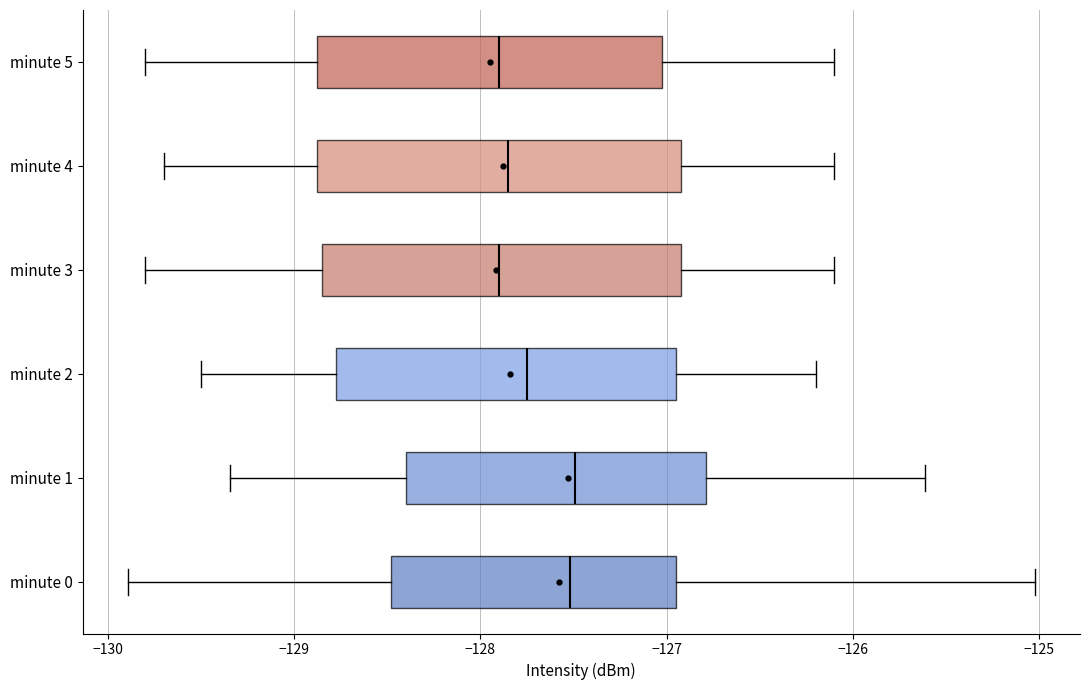

Where does the left whisker of the box for minute 5 end on the x-axis? The values are not printed on the chart, so give them approximately, as read against the axis.

-129.8